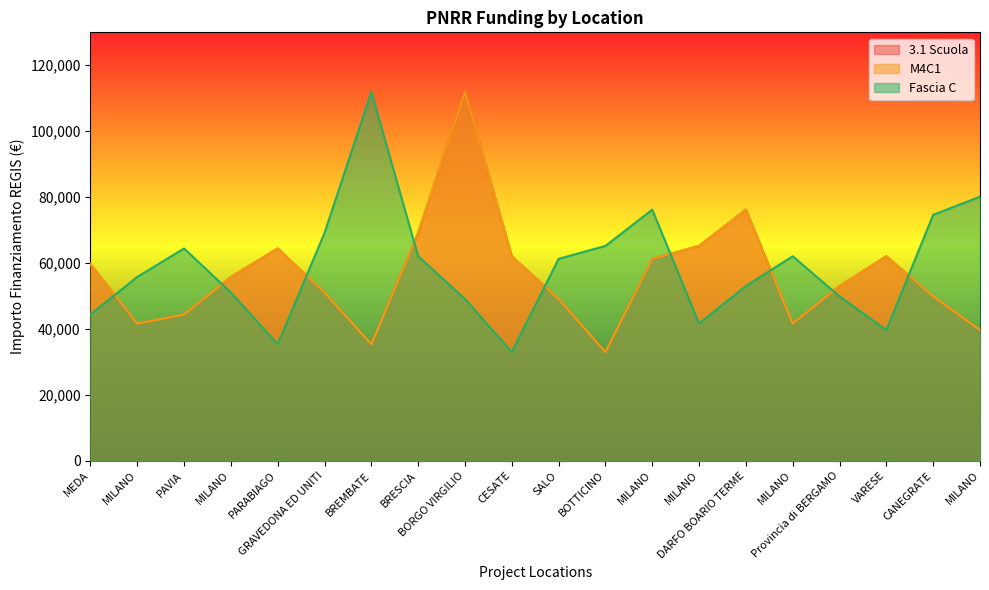

What is the sum of the 3.1 Scuola values at CESATE and MILANO?

123340.4